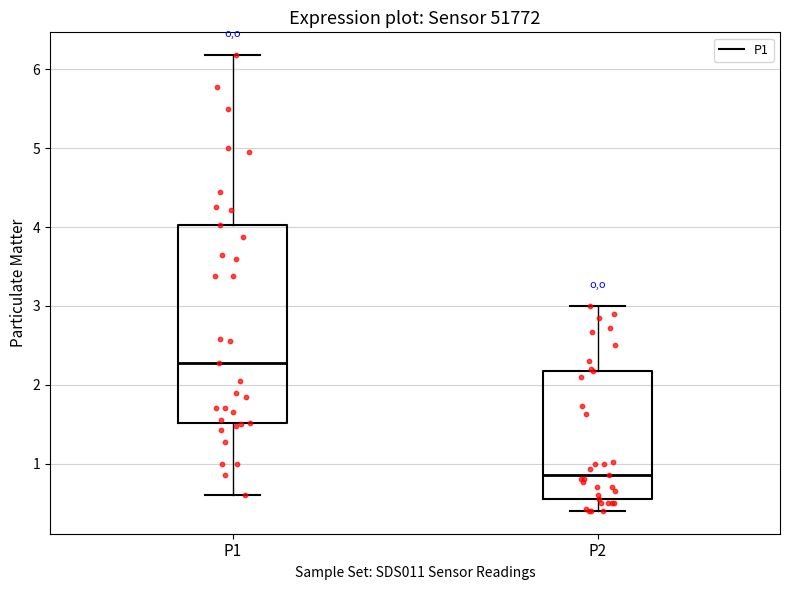

Reading left to right, read every box against the y-axis: the position of its median line, the range the box covers, and the ends of its whiskers. The values are not printed on the chart, so give them approximately, as read against the axis.

P1: median 2.3, box 1.5 to 4.0, whiskers 0.6 to 6.2
P2: median 0.9, box 0.6 to 2.2, whiskers 0.4 to 3.0